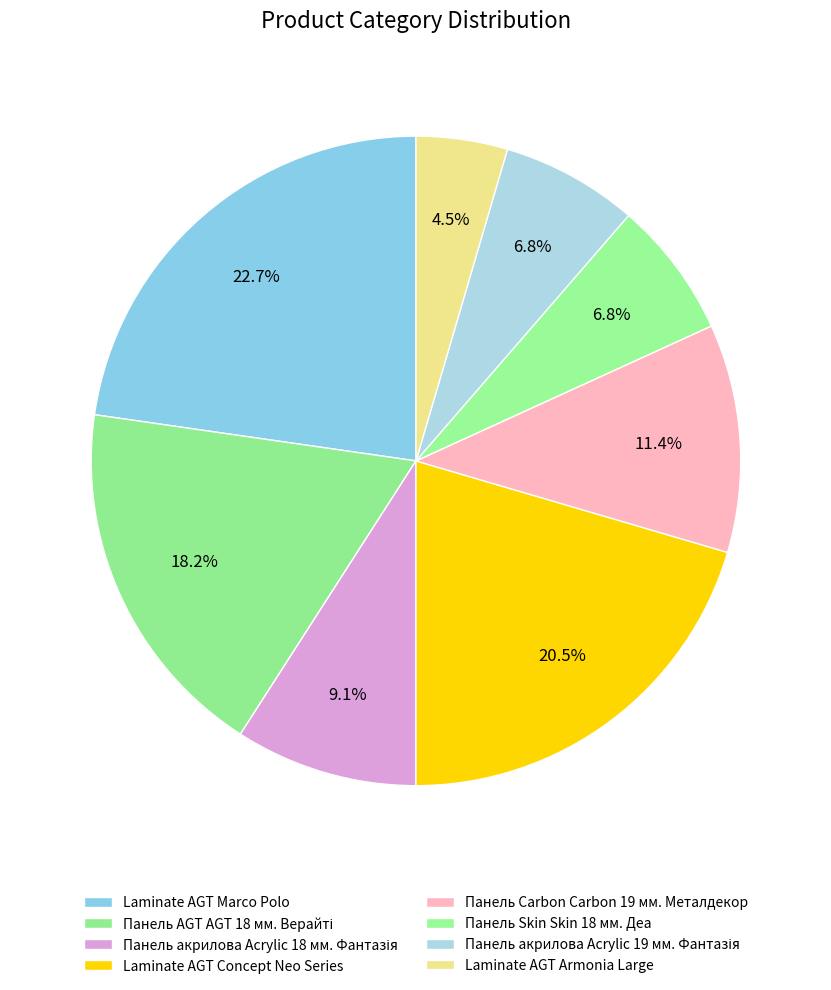

How many slices are in this pie chart?

8